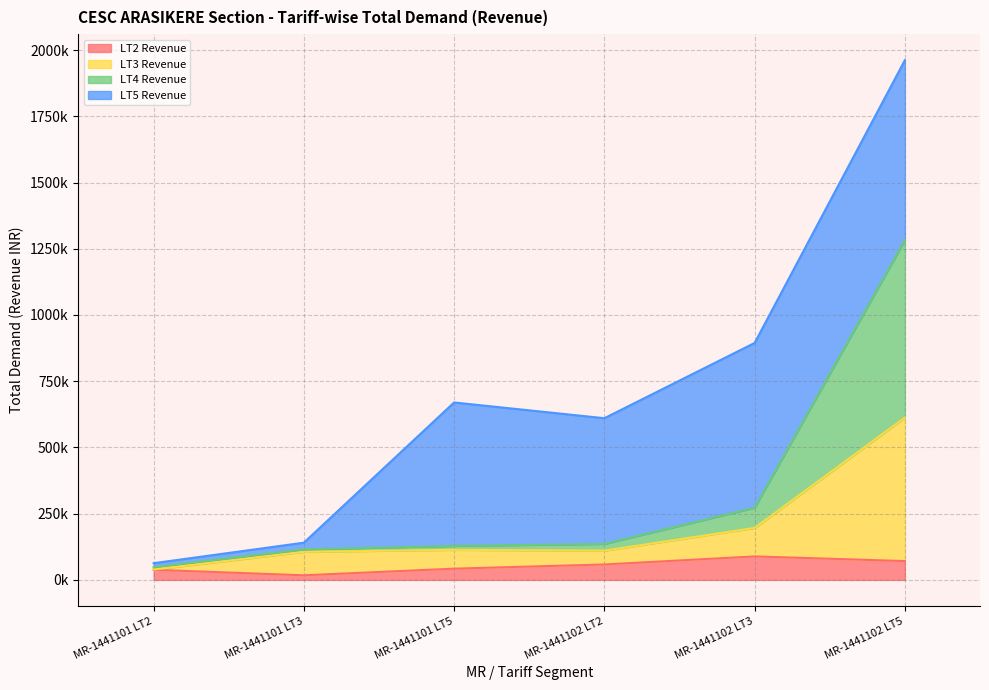

What is the difference between the LT2 Revenue values at MR-1441101 LT2 and MR-1441102 LT2?

20052.6